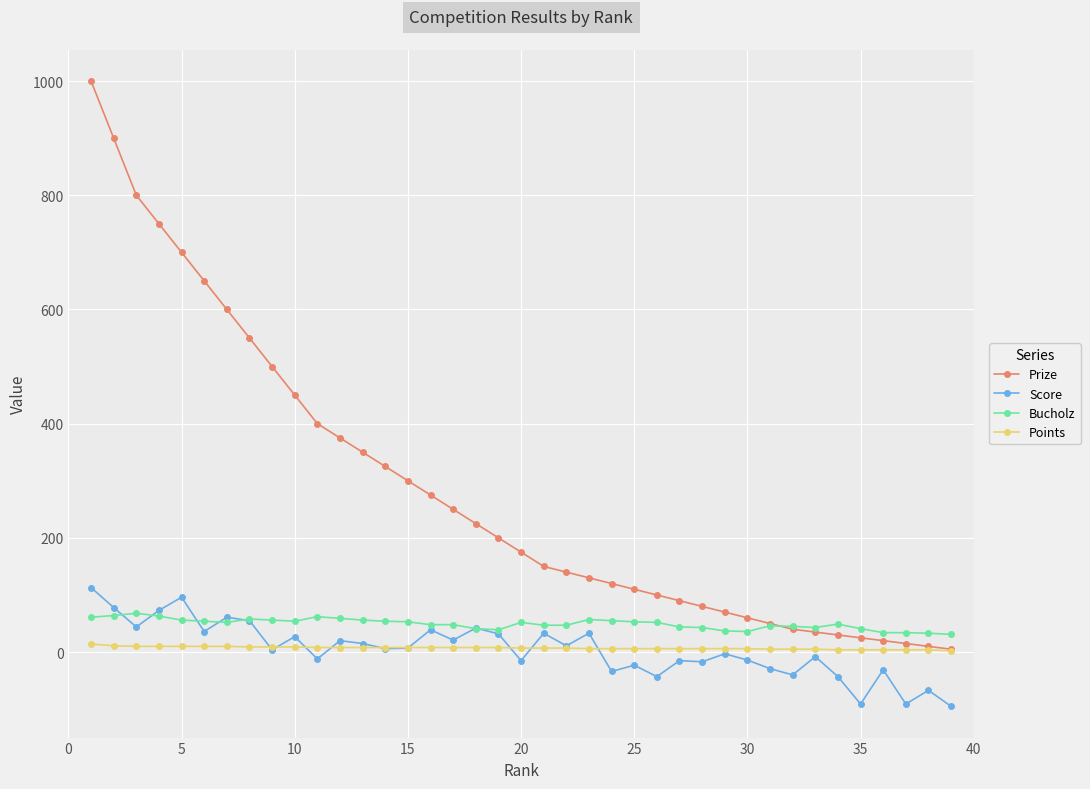

What is the difference between the maximum and minimum values in the Score series?

208